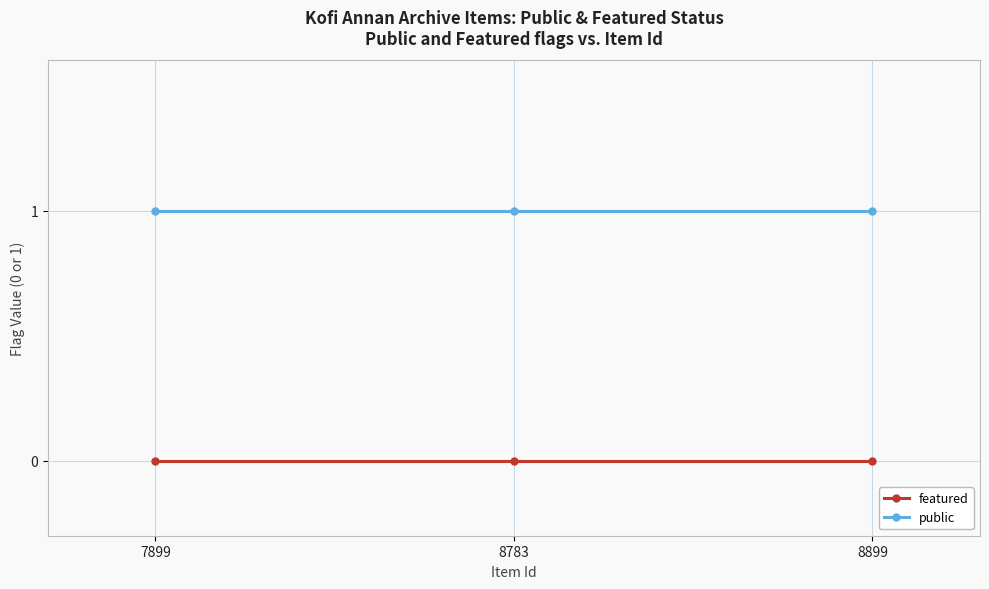

Which series has the largest total across all categories?

public